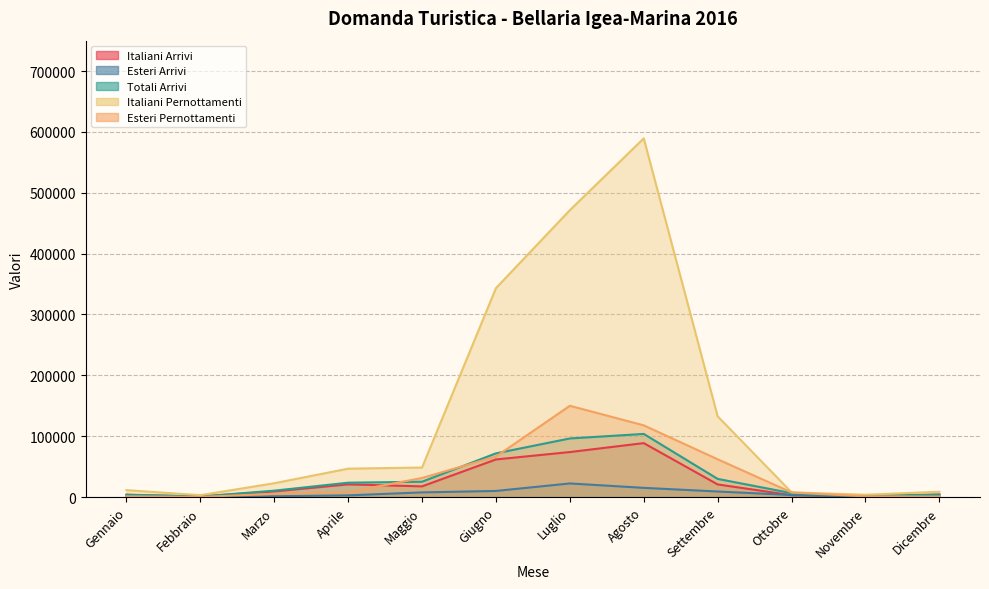

How many lines are shown in the chart?

5